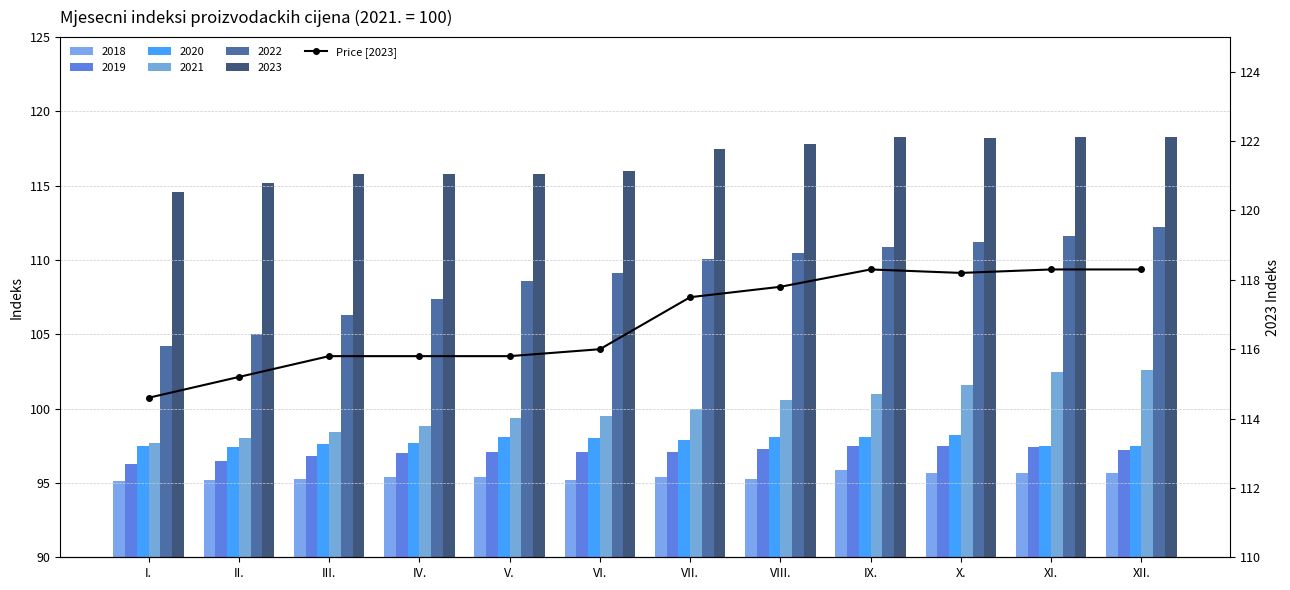

Reading left to right, list all the values displayed in this chart.

I.=114.6	II.=115.2	III.=115.8	IV.=115.8	V.=115.8	VI.=116.0	VII.=117.5	VIII.=117.8	IX.=118.3	X.=118.2	XI.=118.3	XII.=118.3